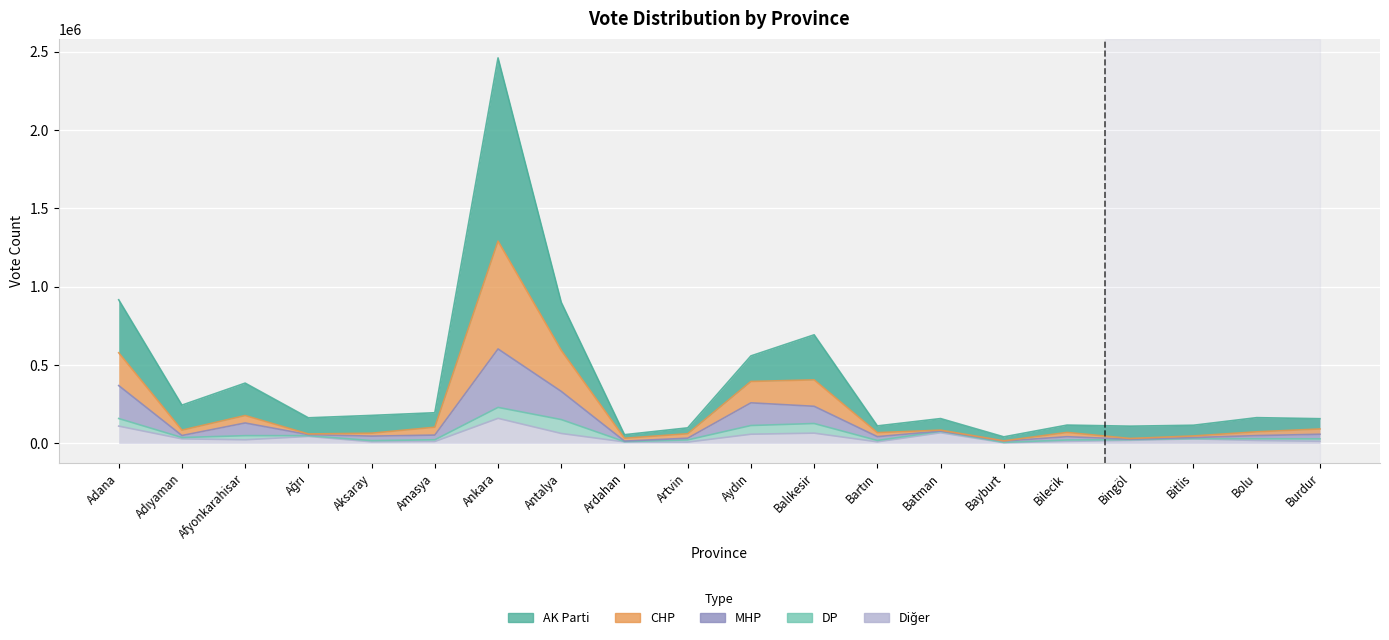

True or false: MHP and CHP intersect in this chart.

False